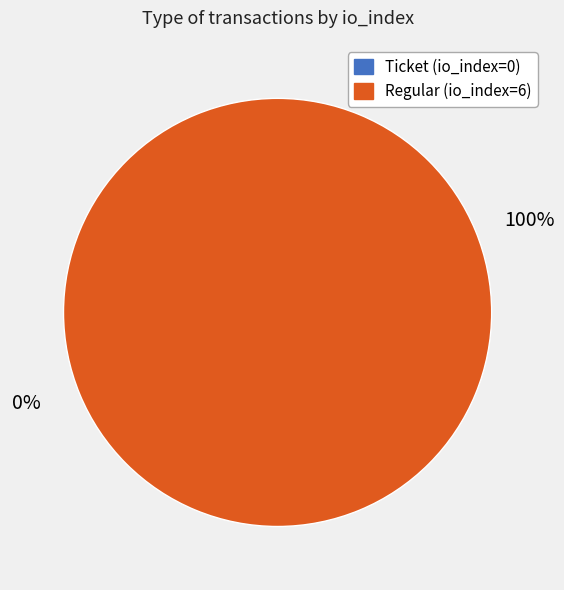

Combined, do Regular (io_index=6) and Ticket (io_index=0) account for over 50%?

Yes